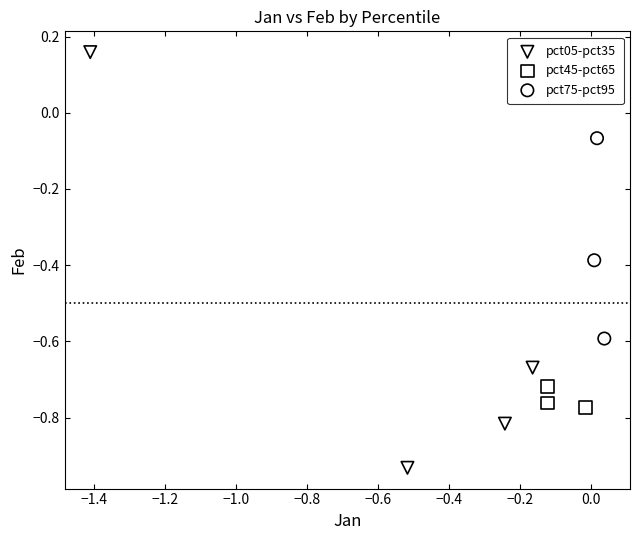

Which series contains the highest Y value?

pct05-pct35